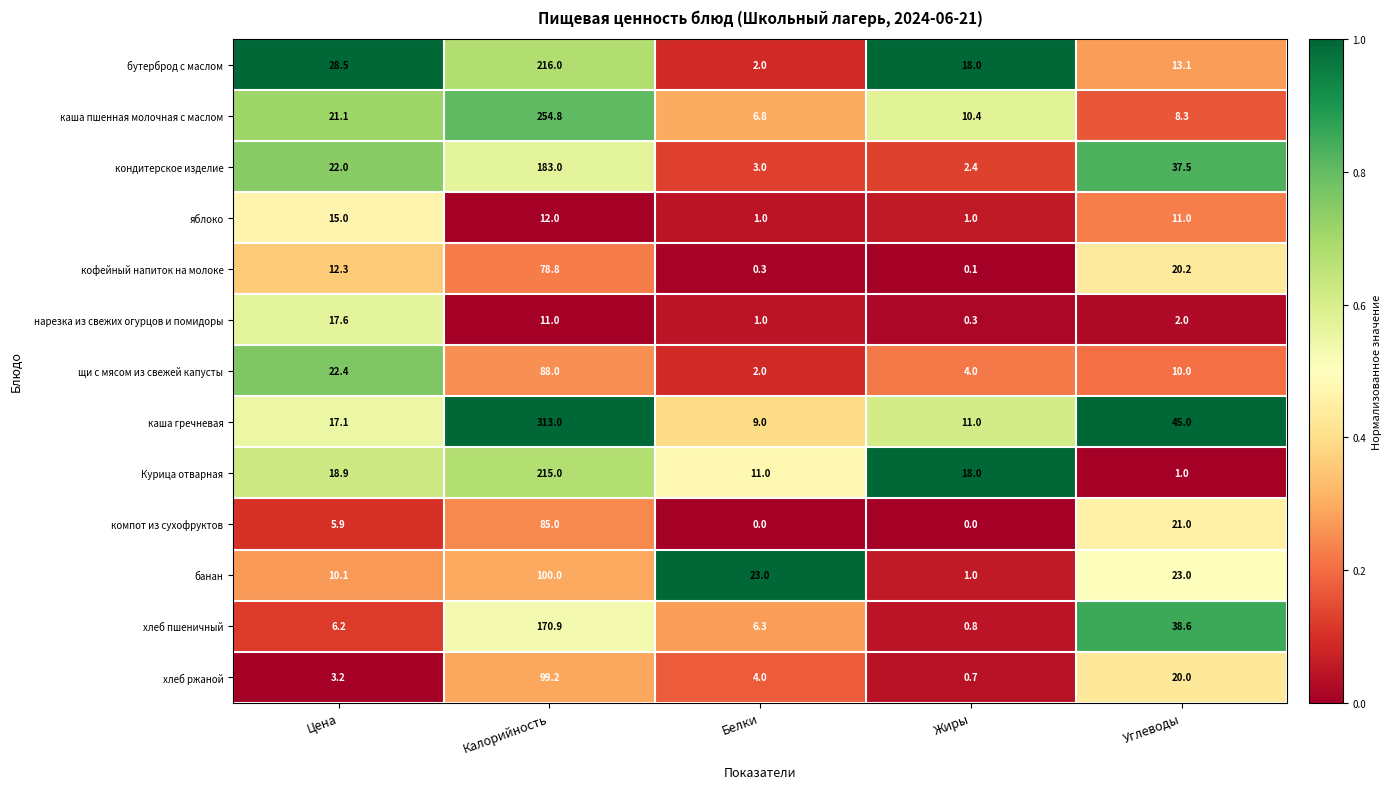

Which series has the largest range (max minus min)?

каша гречневая